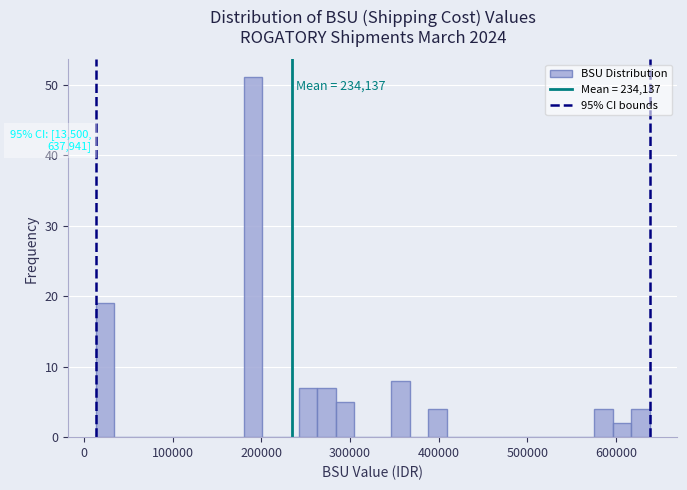

Around what value on the x-axis is the tallest bar? Give the approximate position of its centre, as read against the axis.

190000